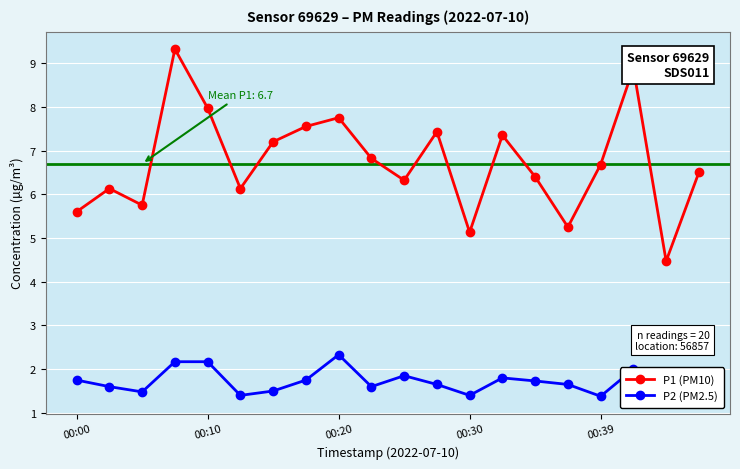

True or false: P2 (PM2.5) and P1 (PM10) cross at least once.

False